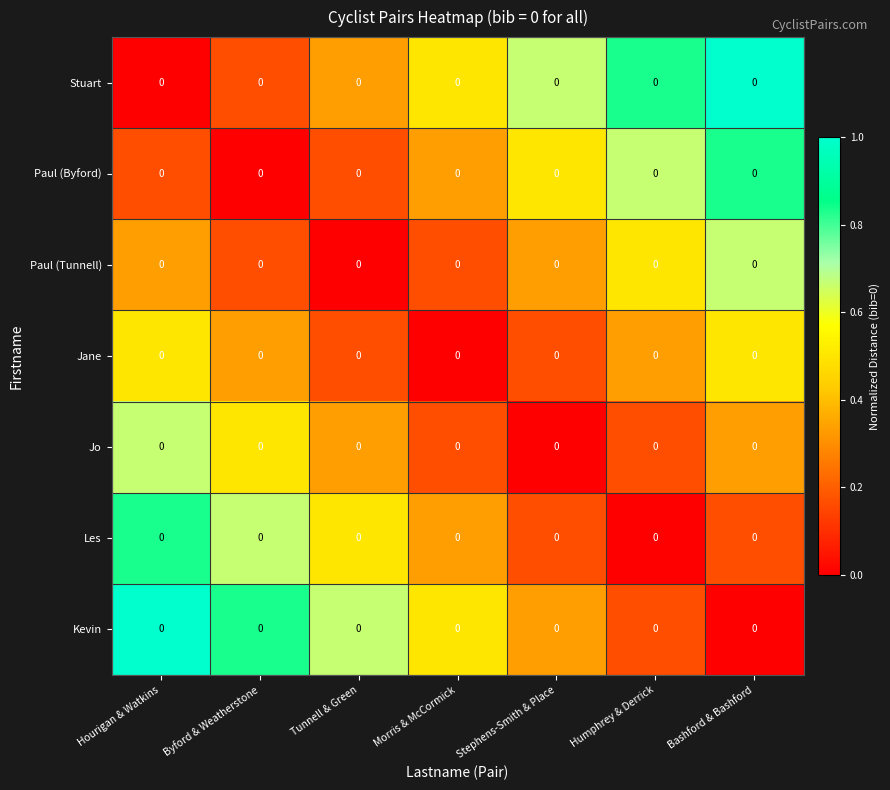

Reading left to right, transcribe all the data shown in this chart.

Stuart: Hourigan & Watkins=0.0	Byford & Weatherstone=0.0	Tunnell & Green=0.0	Morris & McCormick=0.0	Stephens-Smith & Place=0.0	Humphrey & Derrick=0.0	Bashford & Bashford=0.0
Paul (Byford): Hourigan & Watkins=0.0	Byford & Weatherstone=0.0	Tunnell & Green=0.0	Morris & McCormick=0.0	Stephens-Smith & Place=0.0	Humphrey & Derrick=0.0	Bashford & Bashford=0.0
Paul (Tunnell): Hourigan & Watkins=0.0	Byford & Weatherstone=0.0	Tunnell & Green=0.0	Morris & McCormick=0.0	Stephens-Smith & Place=0.0	Humphrey & Derrick=0.0	Bashford & Bashford=0.0
Jane: Hourigan & Watkins=0.0	Byford & Weatherstone=0.0	Tunnell & Green=0.0	Morris & McCormick=0.0	Stephens-Smith & Place=0.0	Humphrey & Derrick=0.0	Bashford & Bashford=0.0
Jo: Hourigan & Watkins=0.0	Byford & Weatherstone=0.0	Tunnell & Green=0.0	Morris & McCormick=0.0	Stephens-Smith & Place=0.0	Humphrey & Derrick=0.0	Bashford & Bashford=0.0
Les: Hourigan & Watkins=0.0	Byford & Weatherstone=0.0	Tunnell & Green=0.0	Morris & McCormick=0.0	Stephens-Smith & Place=0.0	Humphrey & Derrick=0.0	Bashford & Bashford=0.0
Kevin: Hourigan & Watkins=0.0	Byford & Weatherstone=0.0	Tunnell & Green=0.0	Morris & McCormick=0.0	Stephens-Smith & Place=0.0	Humphrey & Derrick=0.0	Bashford & Bashford=0.0